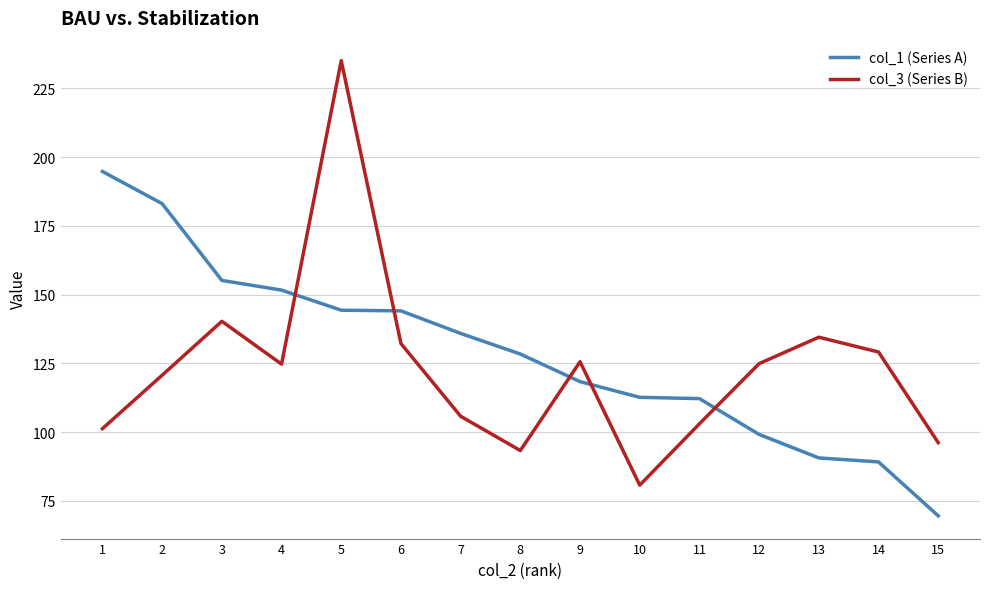

At 4, list the series in order from smallest to largest.

col_3 (Series B), col_1 (Series A)